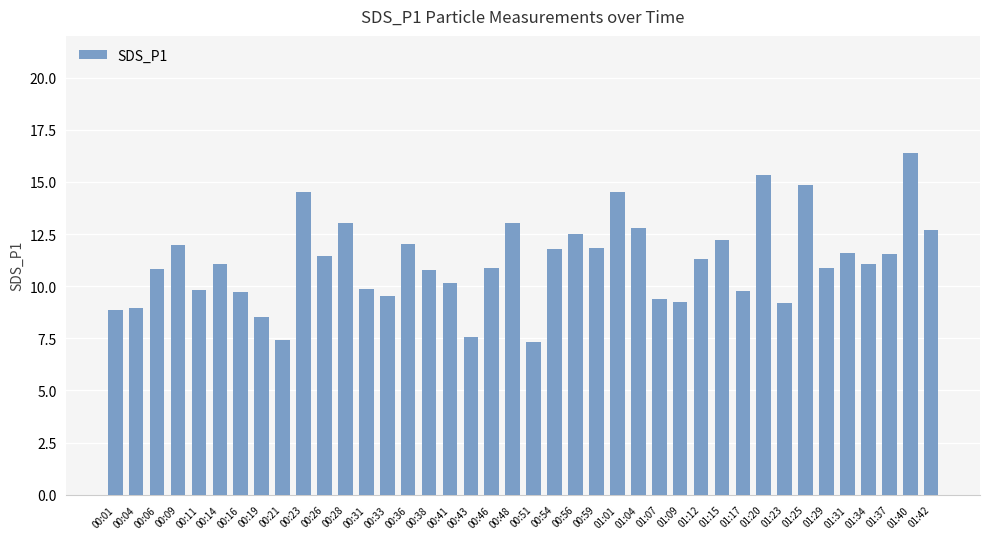

Where does the data first go above 11?

00:09